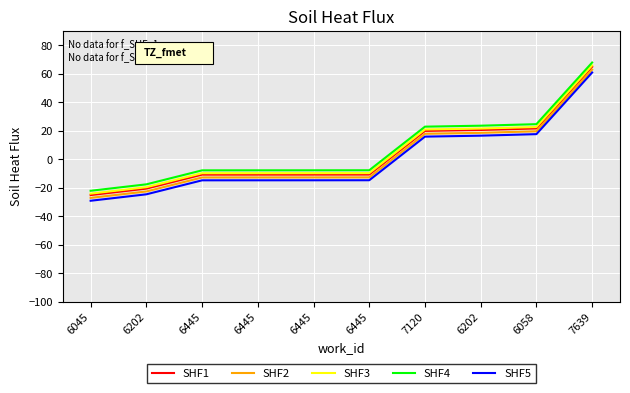

At 6202, list the series in order from largest to smallest.

SHF4, SHF3, SHF1, SHF2, SHF5